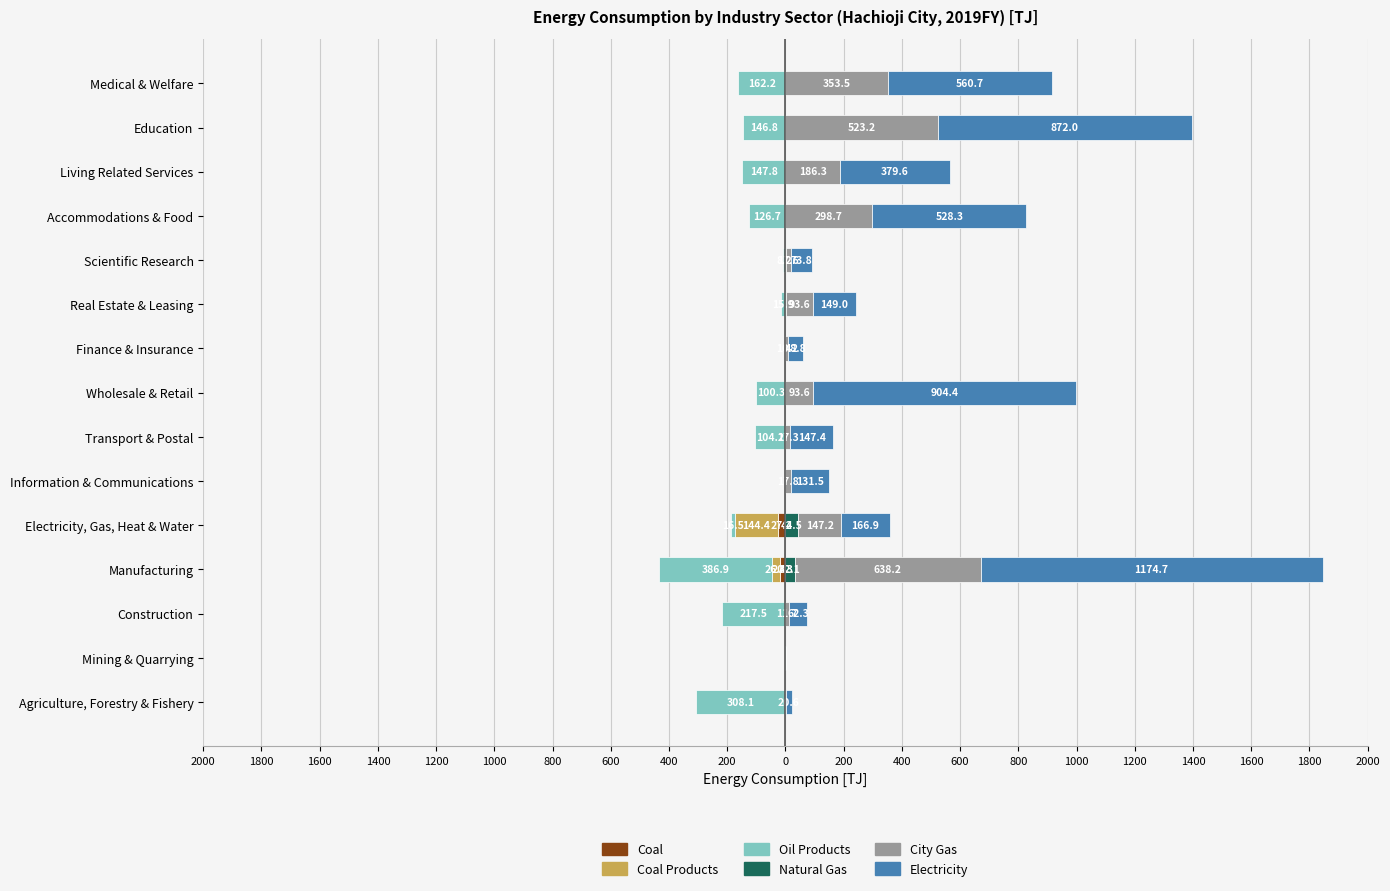

What is the sum of all Oil Products values?

-1746.3